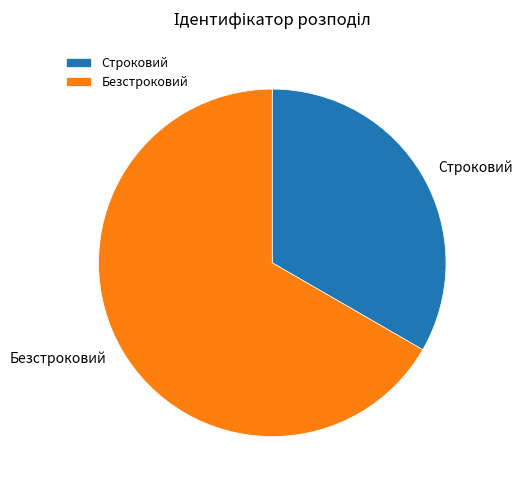

Do Строковий and Безстроковий together represent more than half of the pie?

Yes